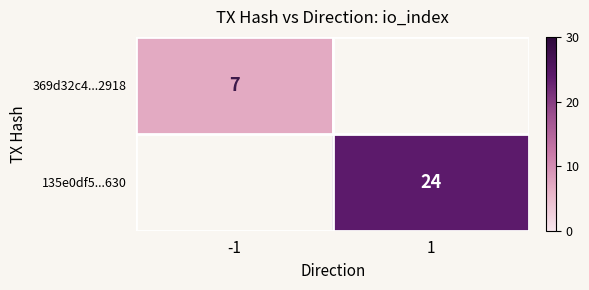

The 369d32c4...2918 series shows 4 at -1. True or false?

False